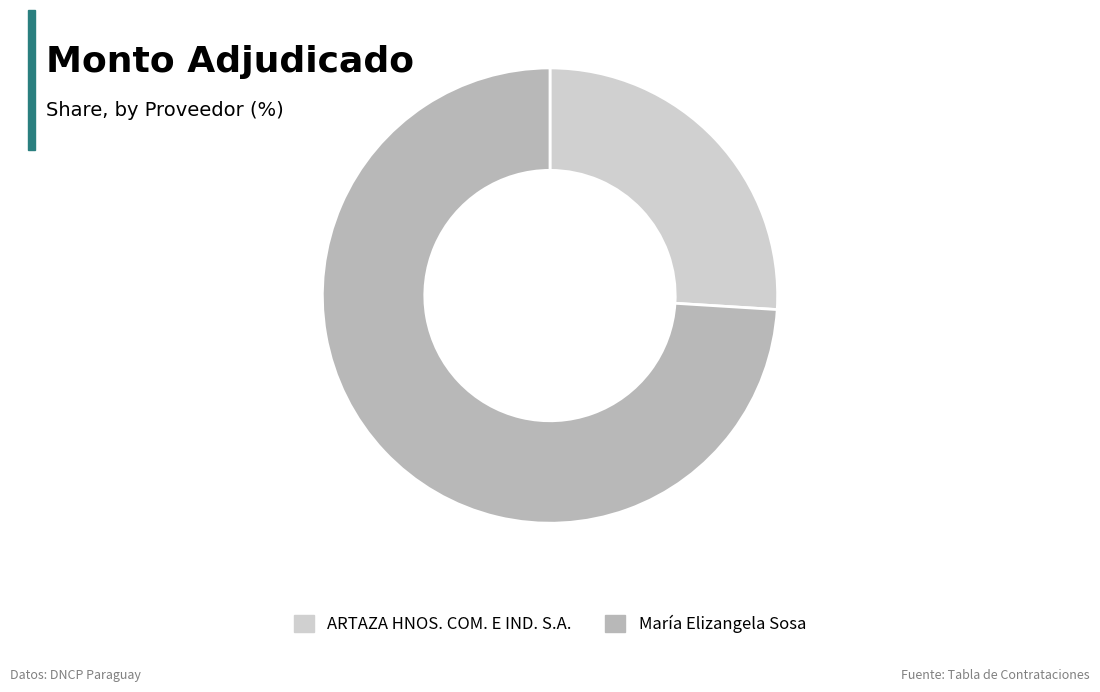

Is there any slice that represents more than half of the pie?

Yes